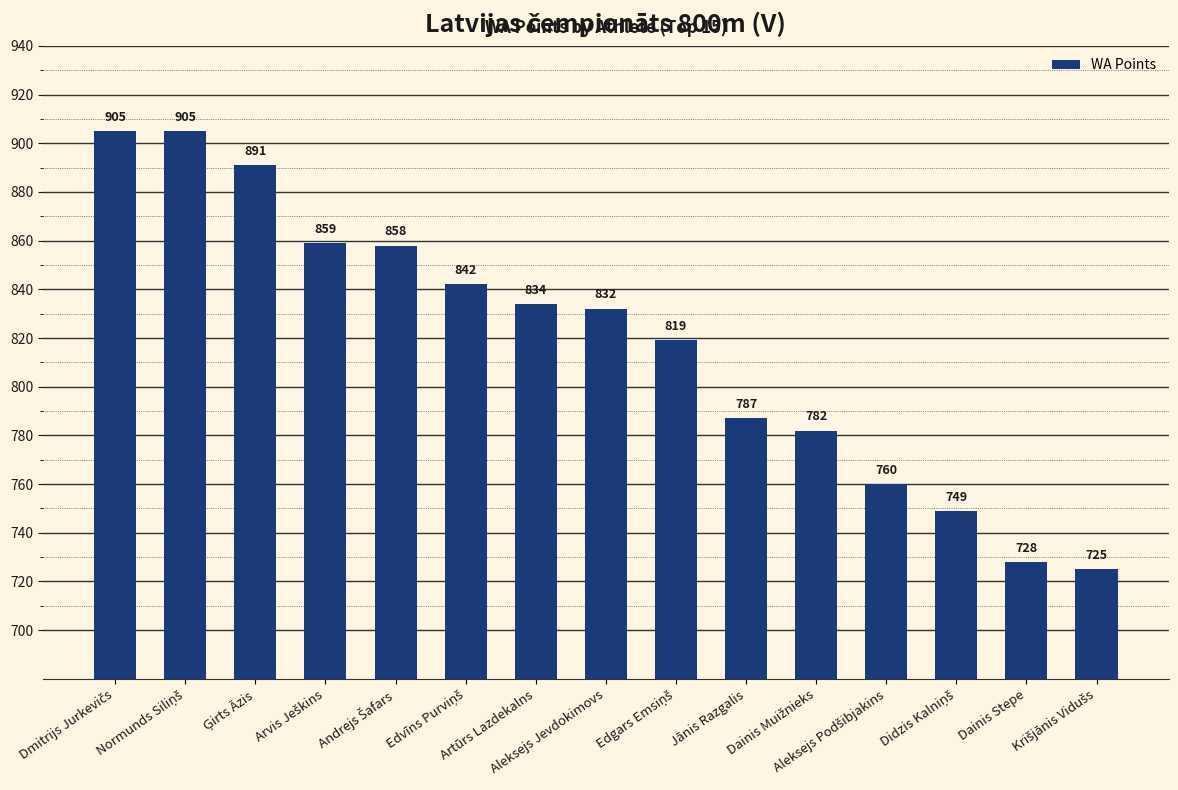

What is the sum of all values?

12276